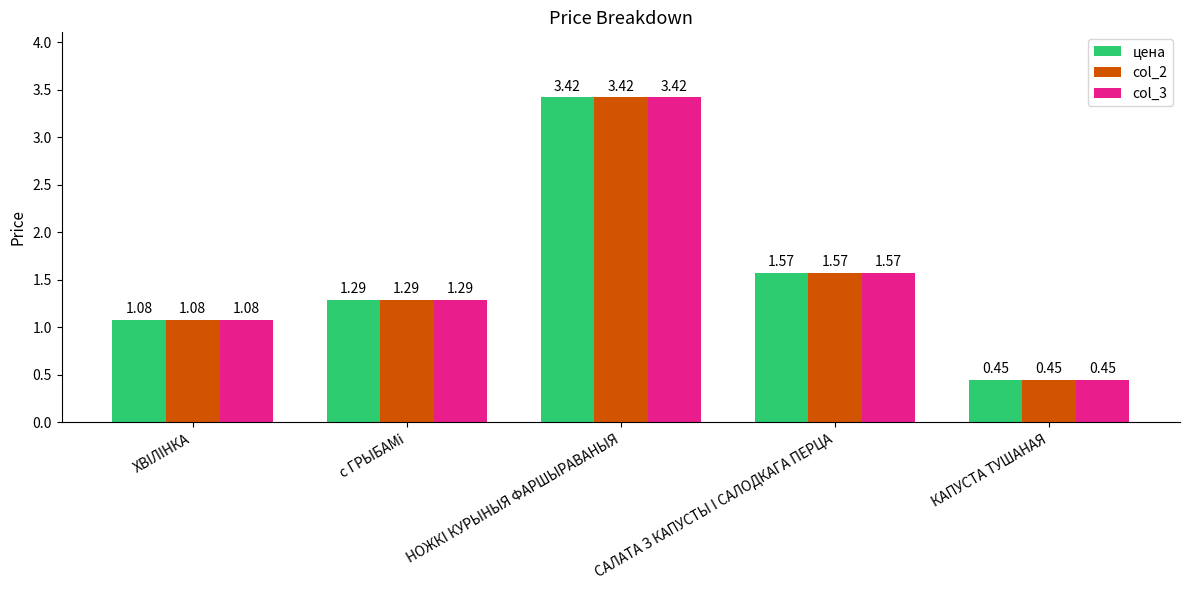

What is the sum of all col_3 values?

7.8